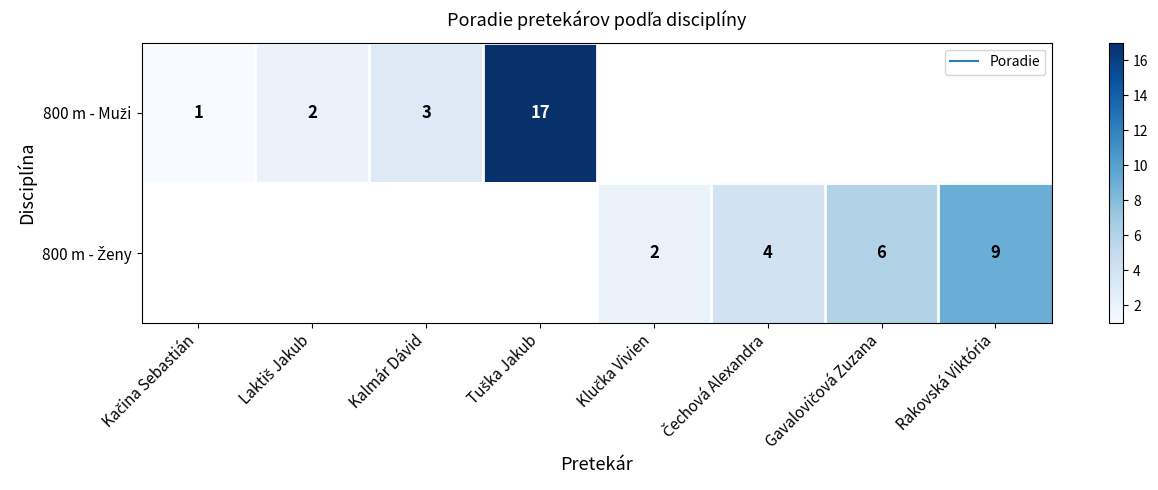

Where is 800 m - Muži nearest to the value 9?

Kalmár Dávid